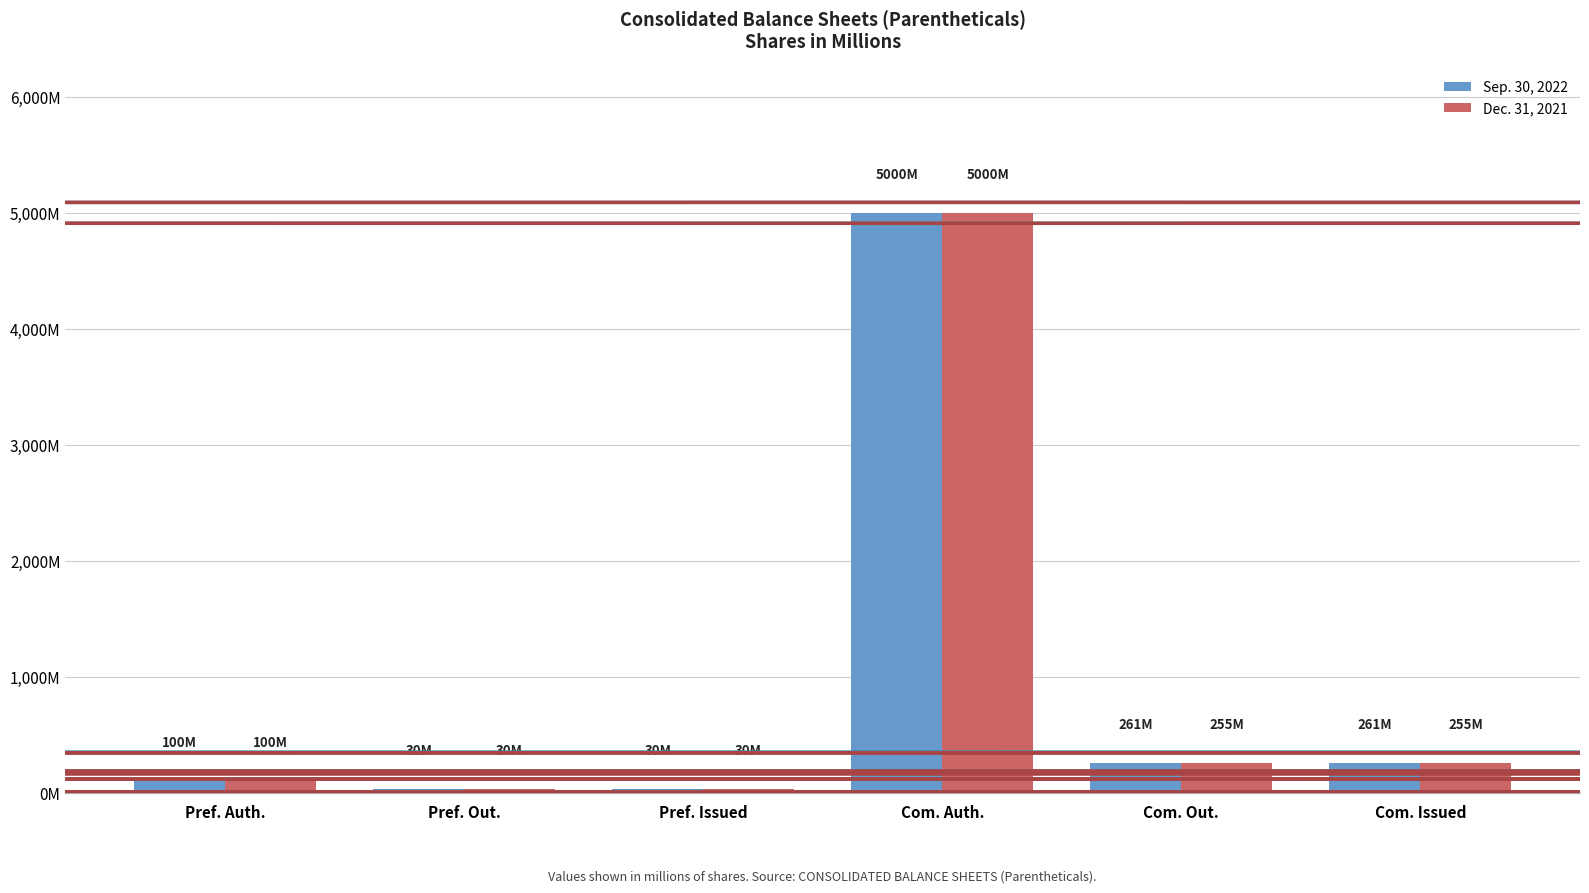

What is the label of the 2nd bar from the left?

Pref. Out.